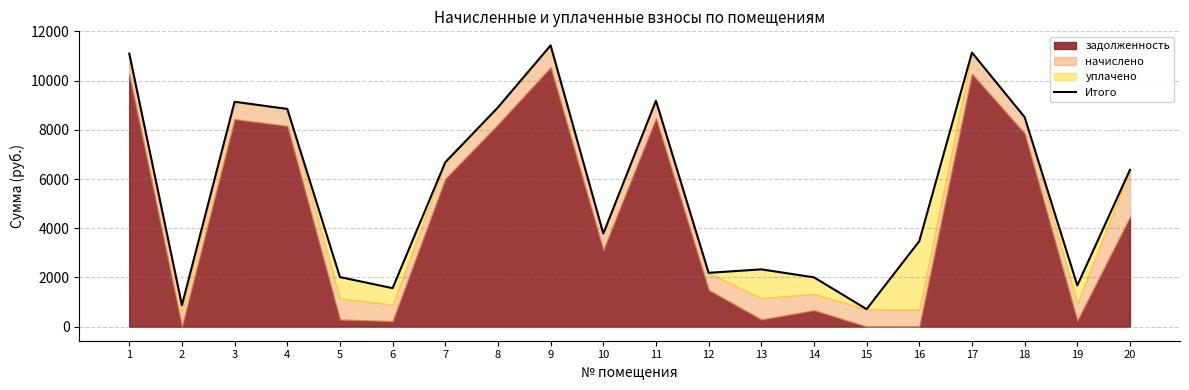

Approximately how many times larger is the value at 2 compared to 11?

0.1